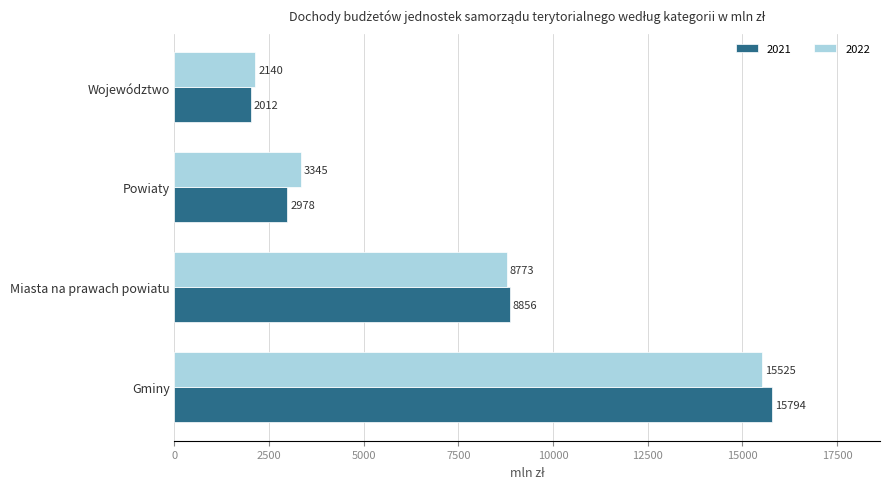

Rank the series by their maximum value, from highest to lowest.

2021, 2022